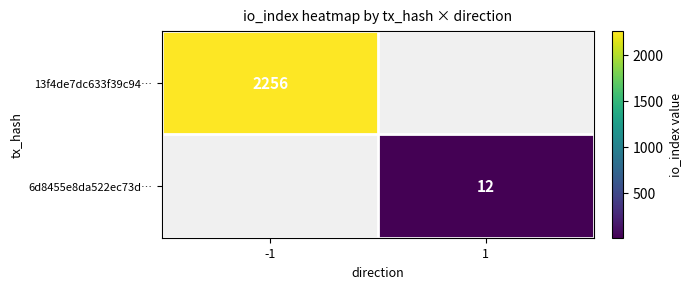

How many data points does each series have?

2